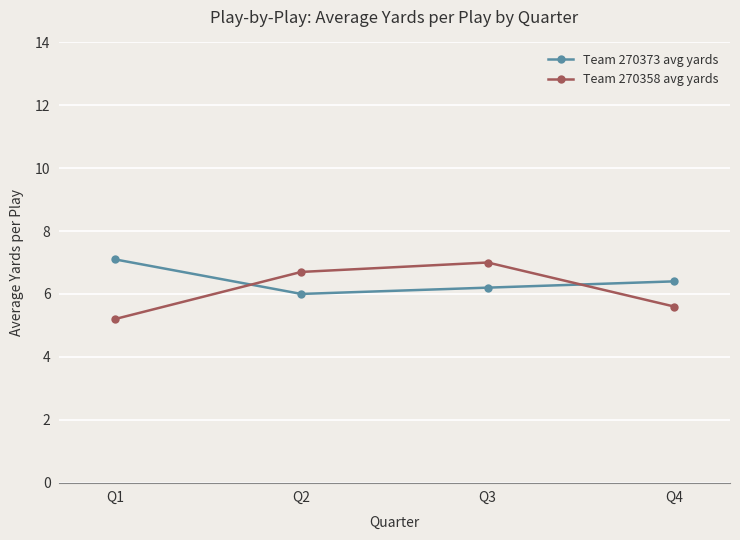

Which series ends up on top after the final intersection of Team 270358 avg yards and Team 270373 avg yards?

Team 270373 avg yards